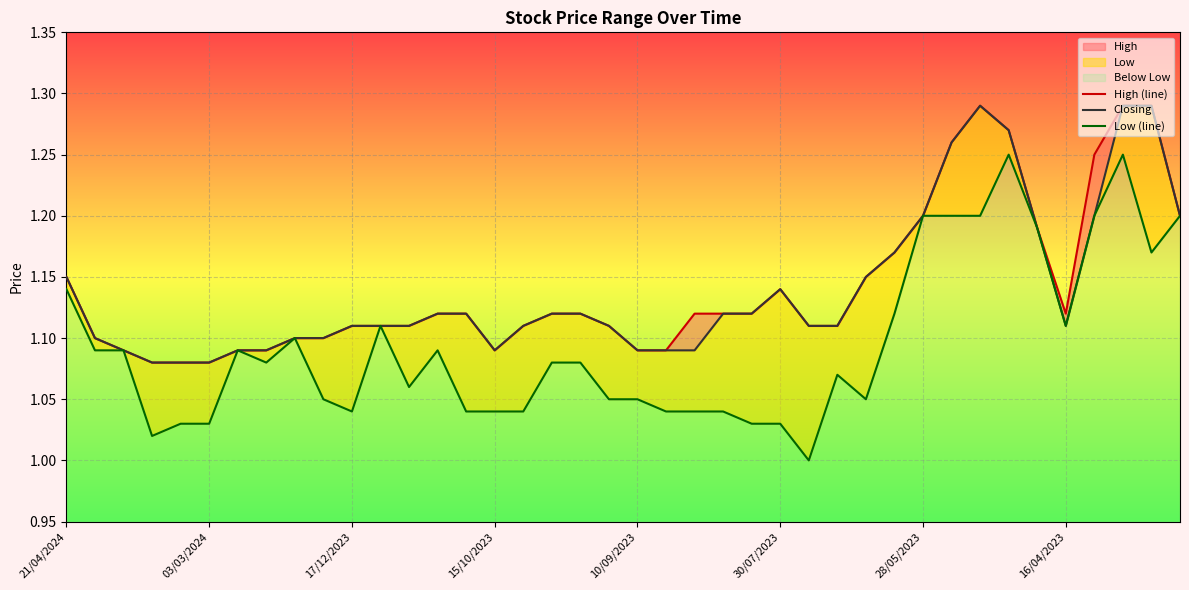

What is the total value across all series at 30/07/2023?

3.3